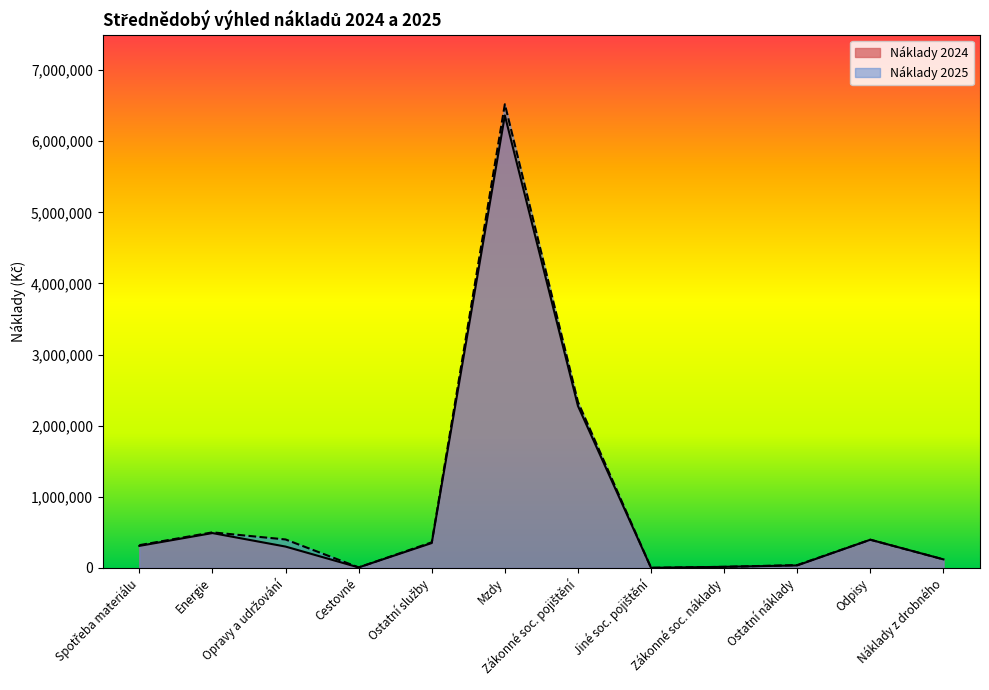

How many values in the Náklady 2024 series are below 310000?

6